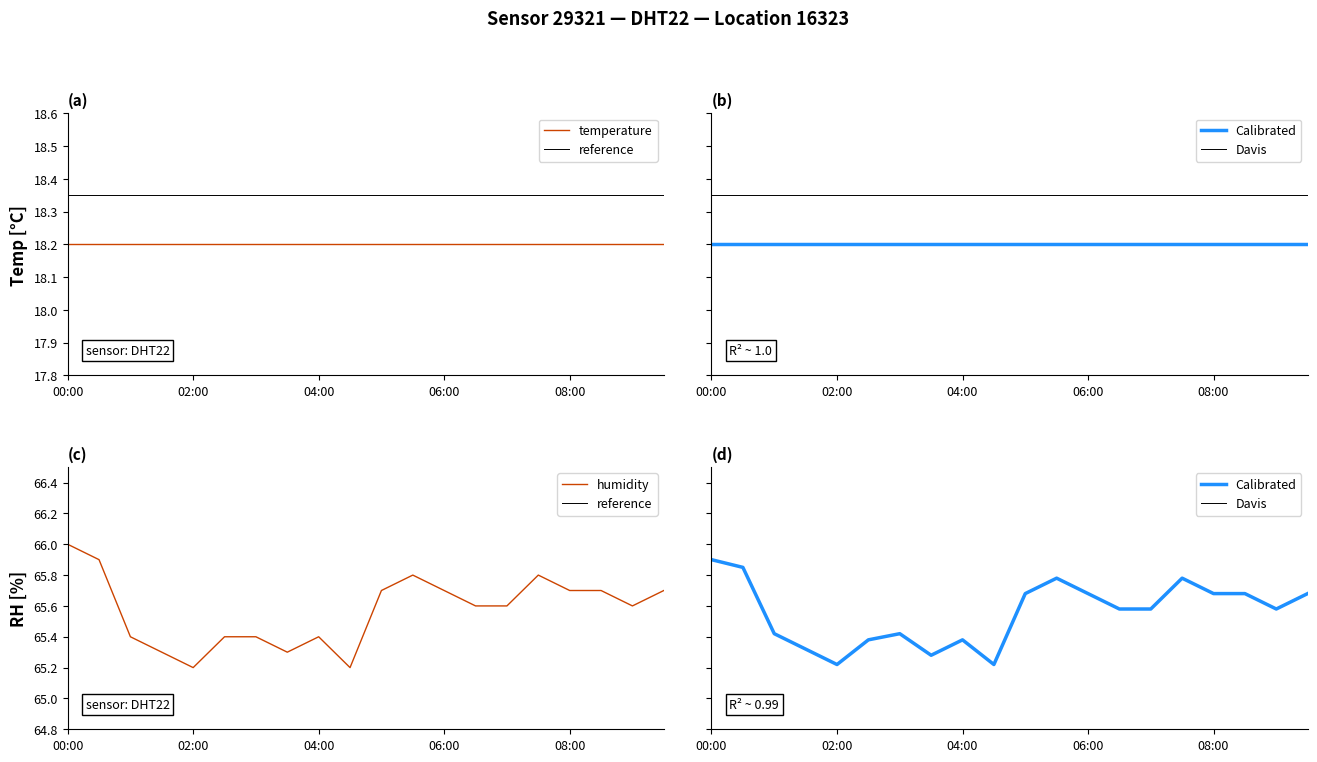

True or false: humidity has a value of 90.1 at 04:00.

False